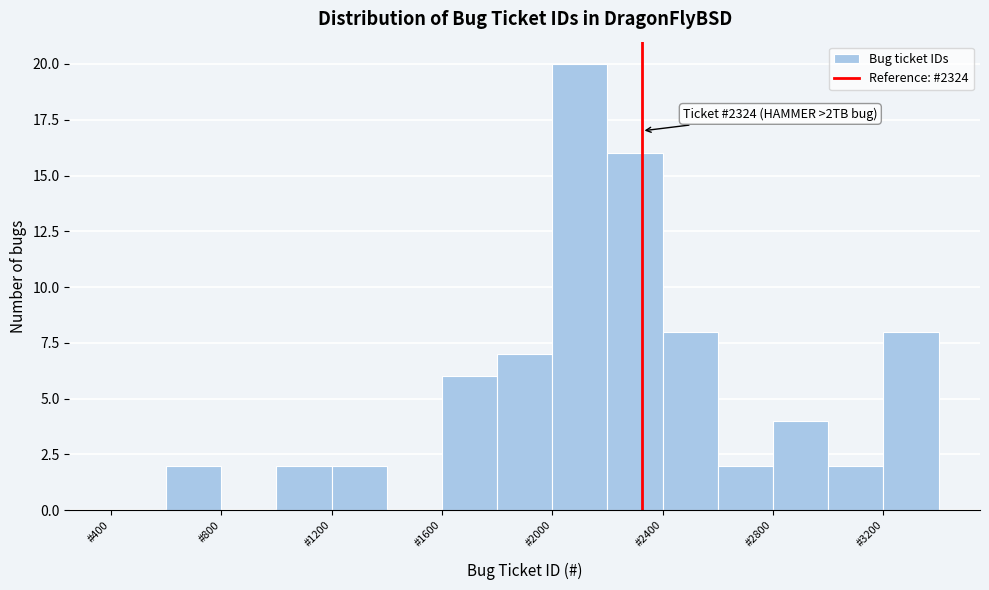

Which range on the x-axis has the tallest bar?

2000 to 2200